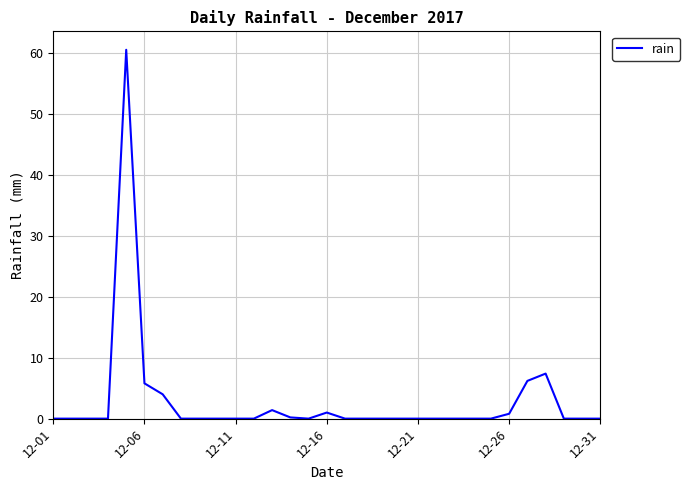

What is the greatest value displayed?

60.6